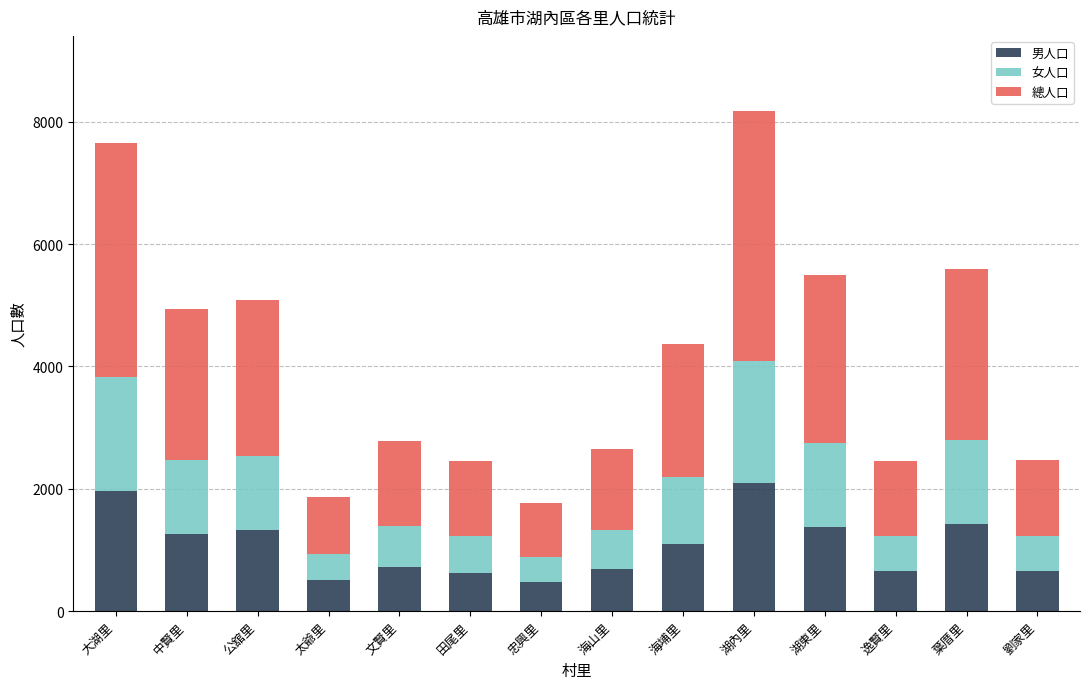

What is the highest value of the 男人口 series?

2093